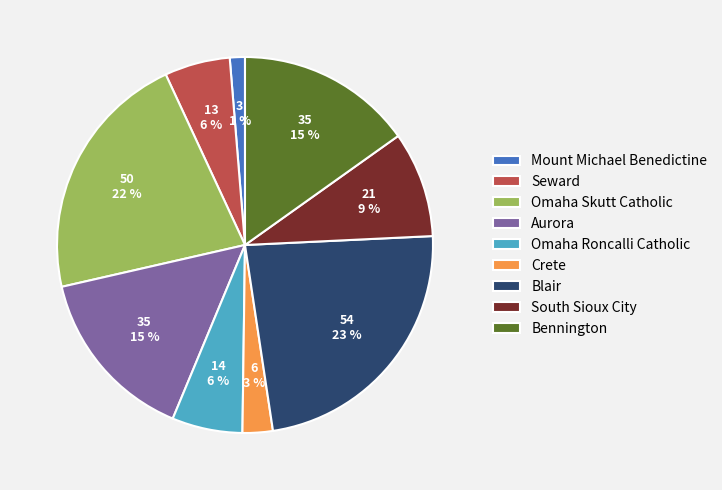

Approximately how many times larger is the value at Bennington compared to Omaha Roncalli Catholic?

2.5